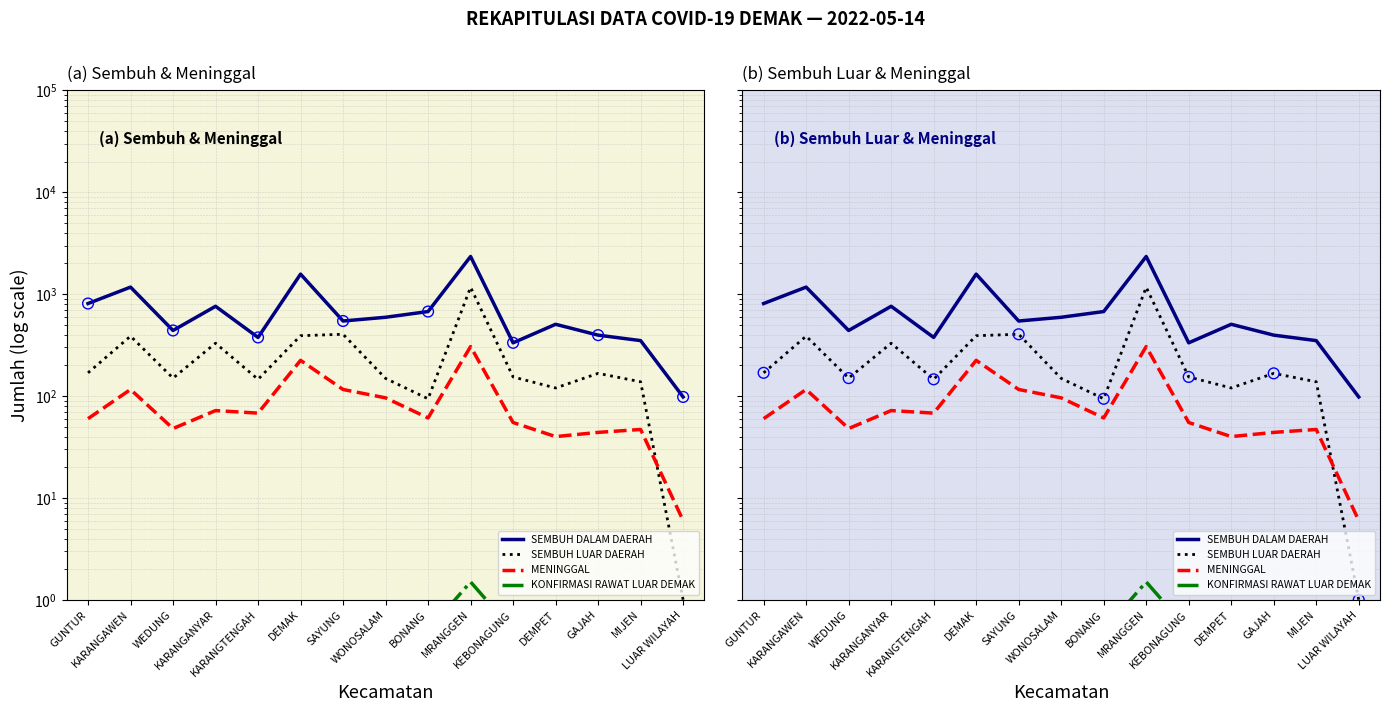

What is the total value across all series at LUAR WILAYAH?

105.5